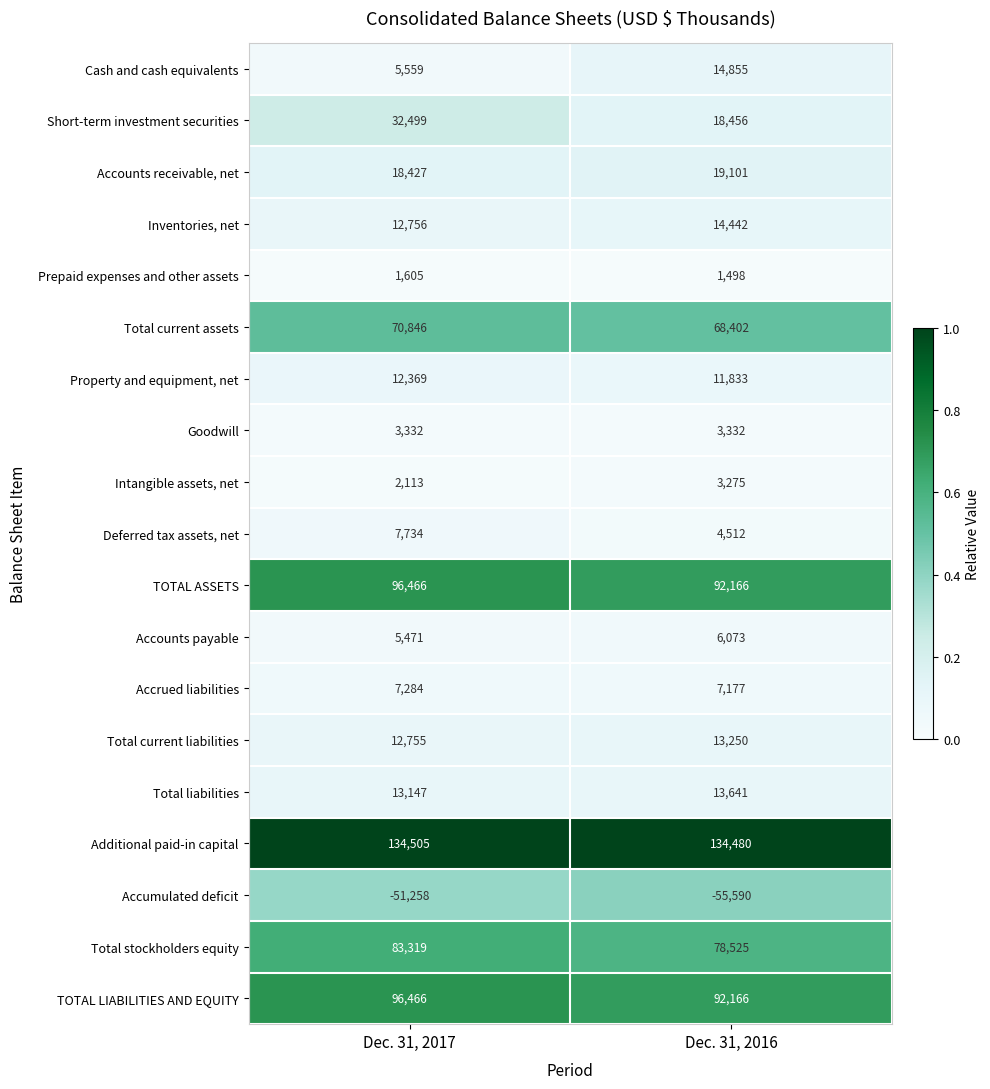

At which label is Intangible assets, net closest to 2694?

Dec. 31, 2017